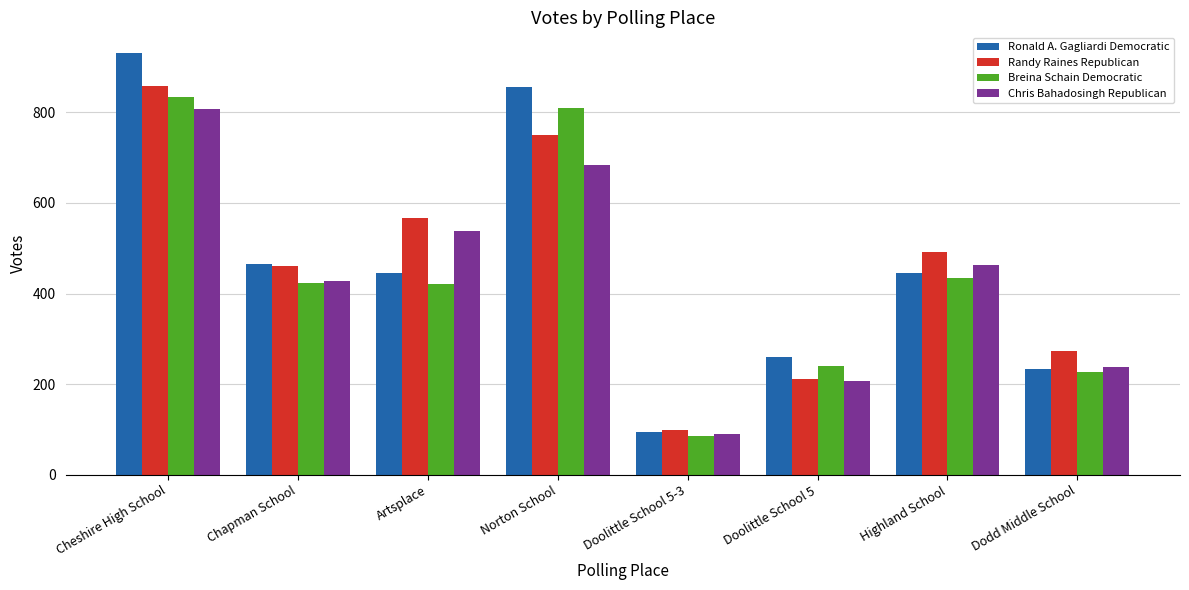

Is the value of Breina Schain Democratic at Norton School greater than the value of Randy Raines Republican at Doolittle School 5-3?

Yes